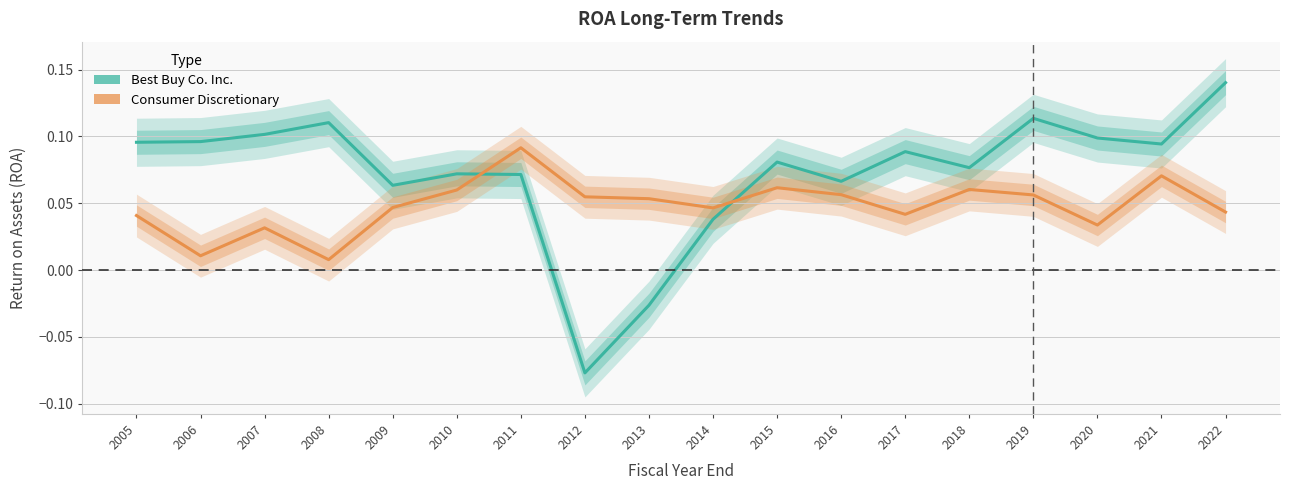

Which category has the highest value across all series?

2022